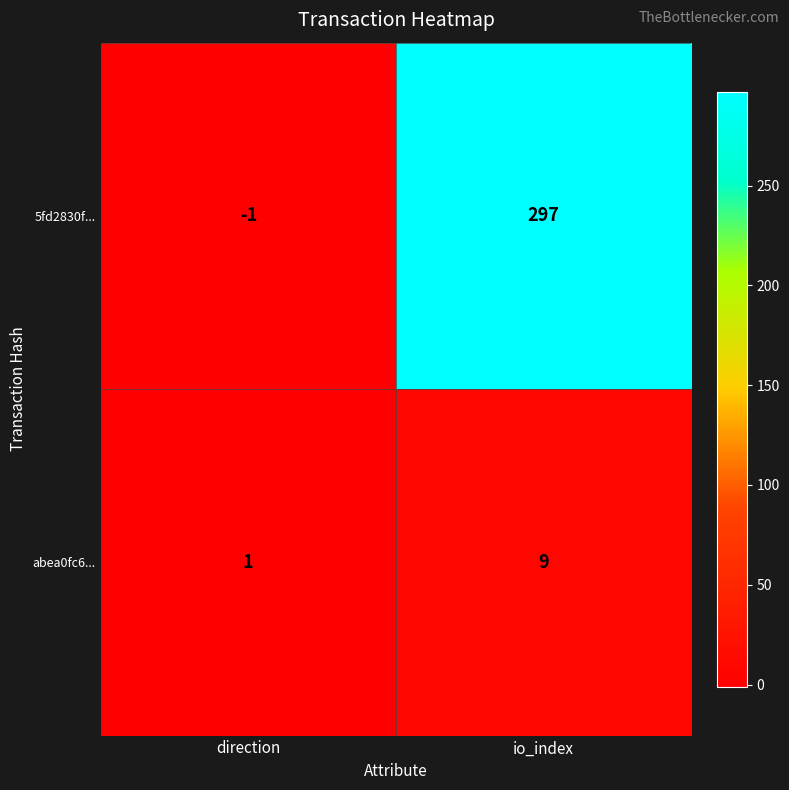

Reading left to right, what are all the values shown in this chart?

5fd2830f...: -1	297
abea0fc6...: 1	9